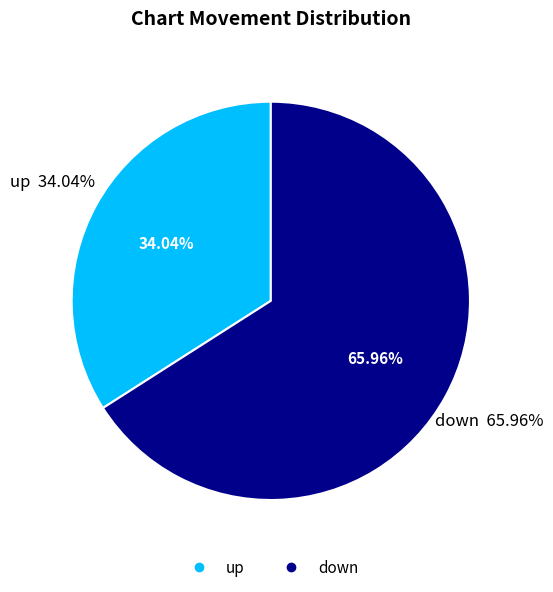

How much of the chart is everything except up?

66.0%